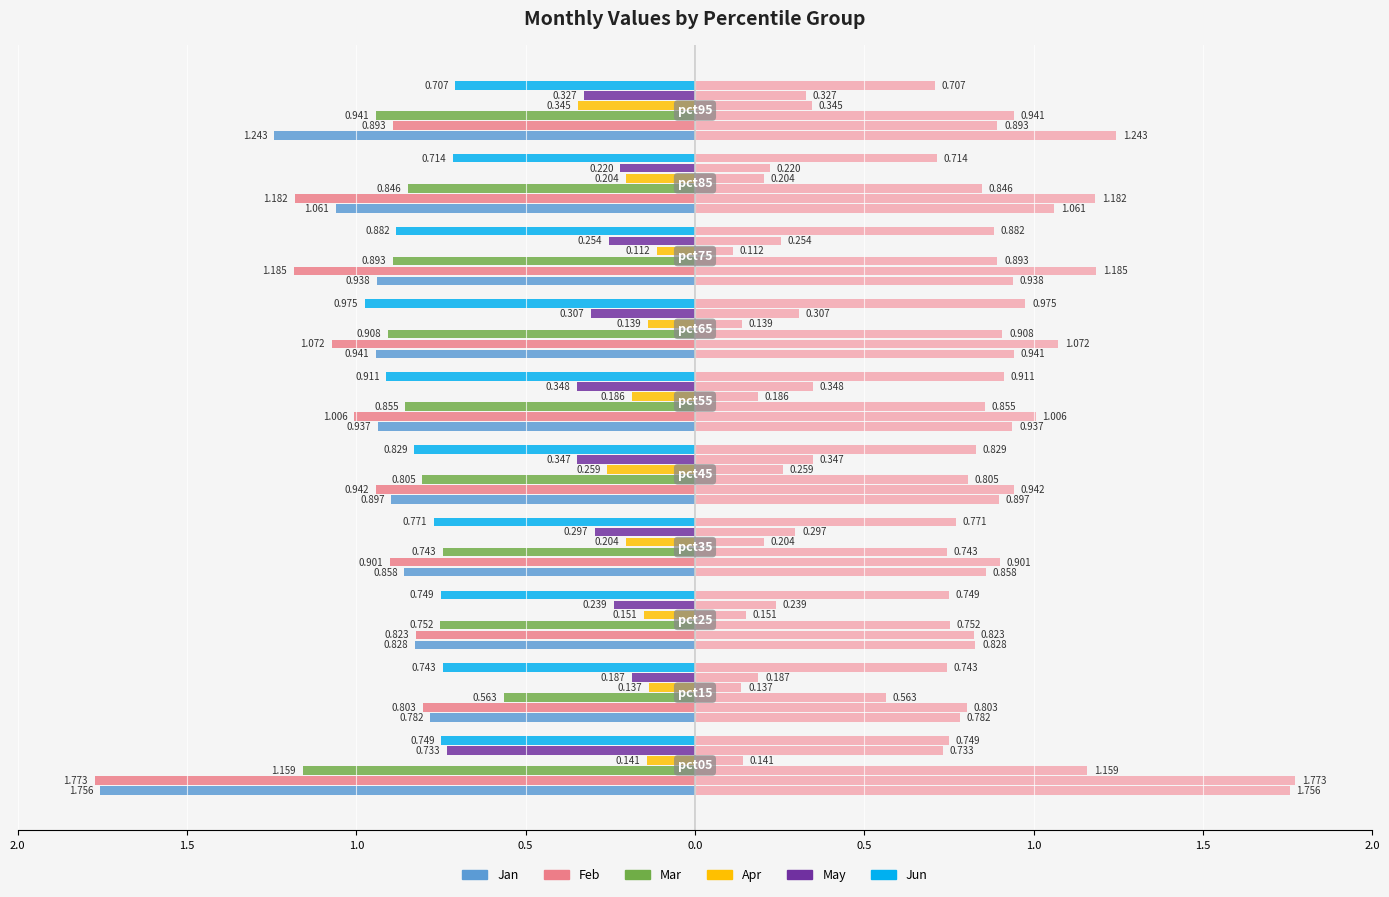

At 1.5, list the series in order from smallest to largest.

Feb, Jan, Jun, Mar, May, Apr